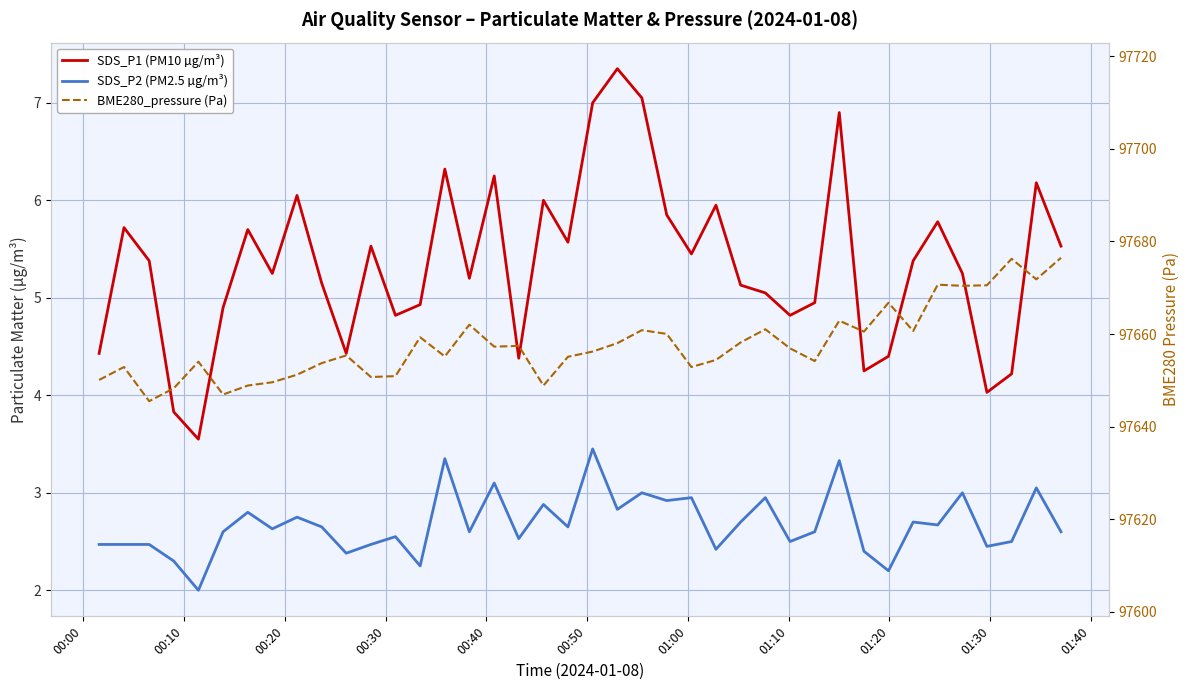

How many categories are shown in the chart?

40